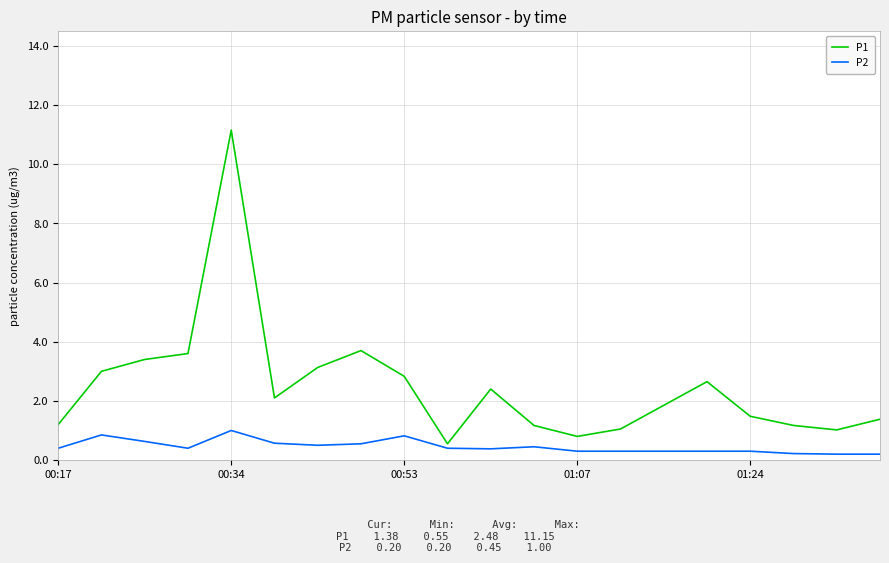

List the series in order of their overall mean, lowest first.

P2, P1